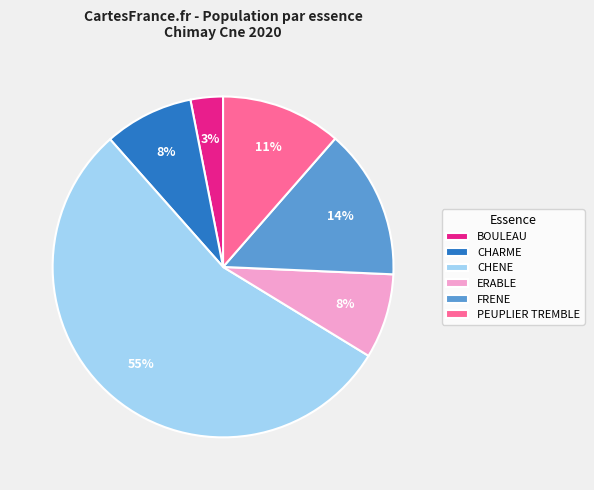

The FRENE slice represents 28% of the pie. True or false?

False